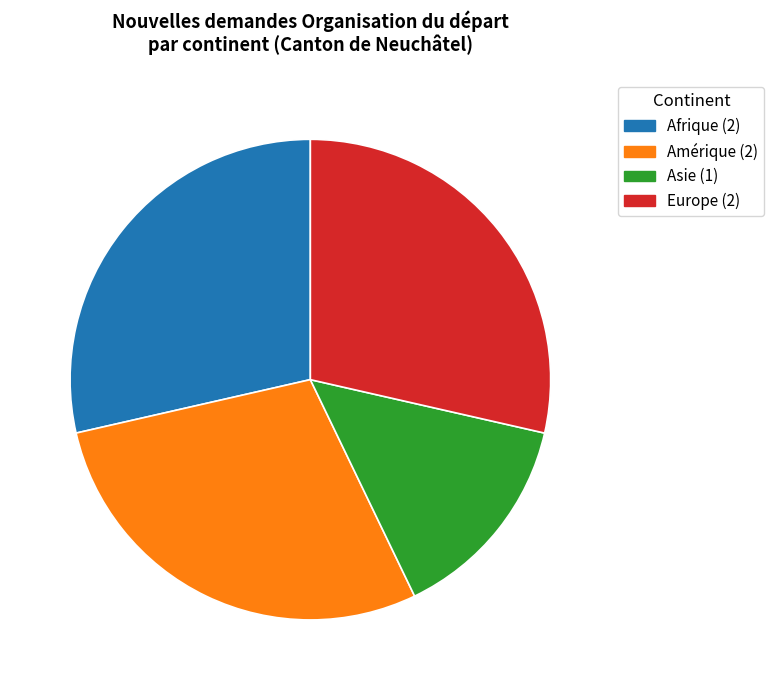

Is there any slice that represents more than half of the pie?

No